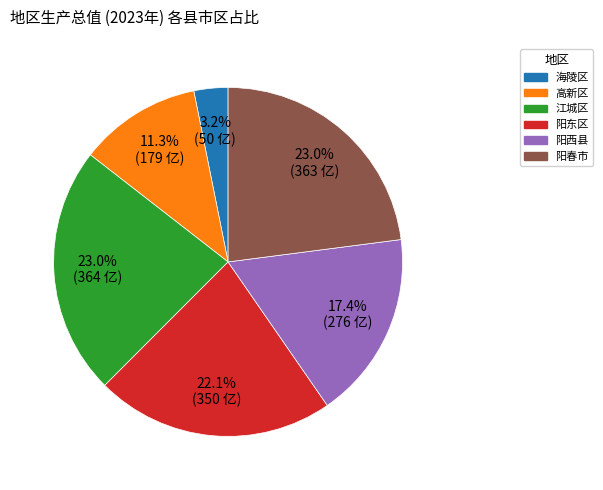

Is it true that 阳西县 is 17% of the pie?

True